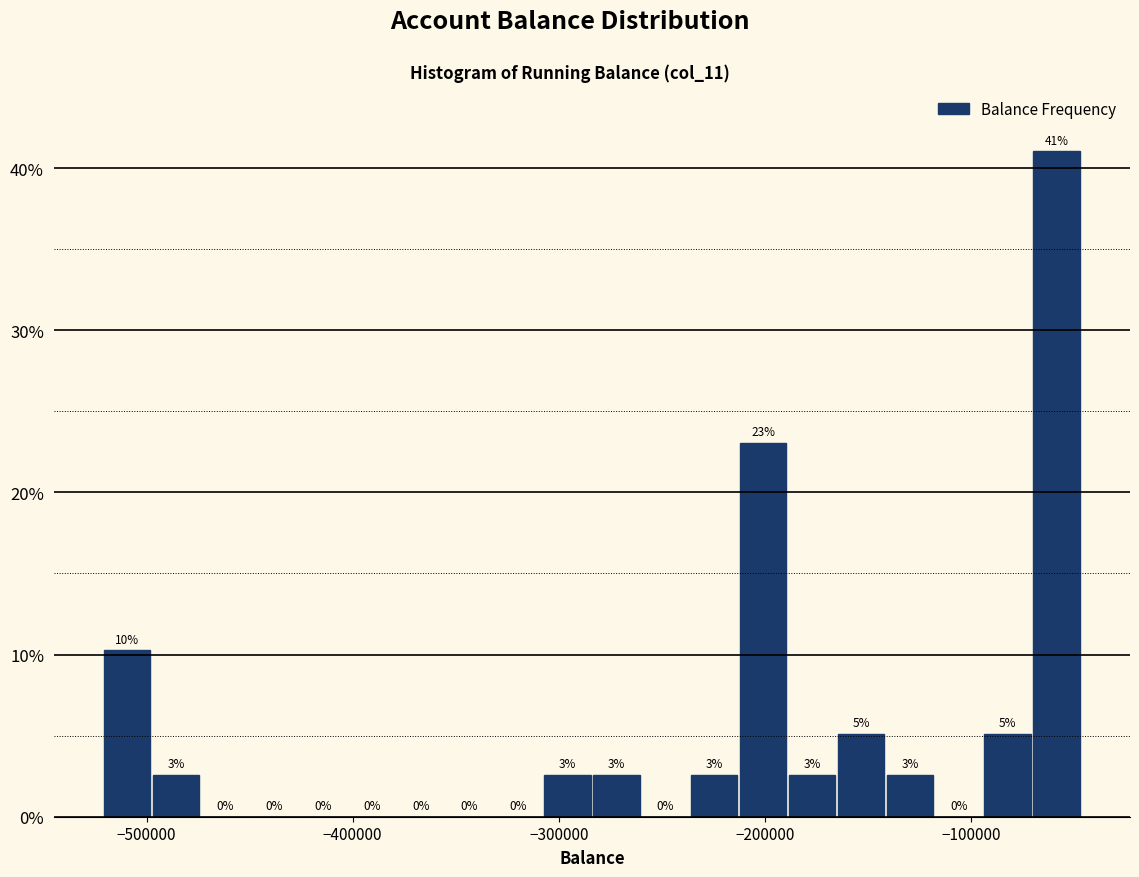

Read against the x-axis, roughly where is the centre of the tallest bar?

-60000